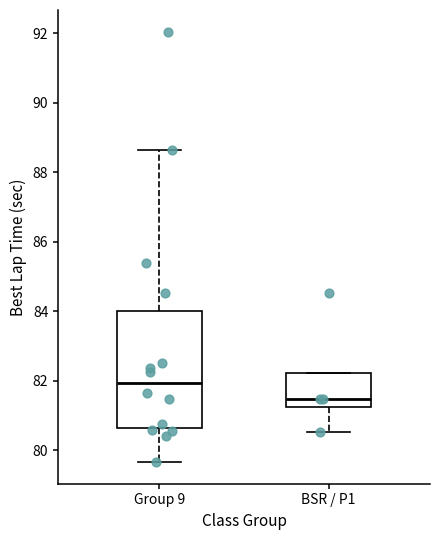

Which box has the lowest median line?

BSR / P1